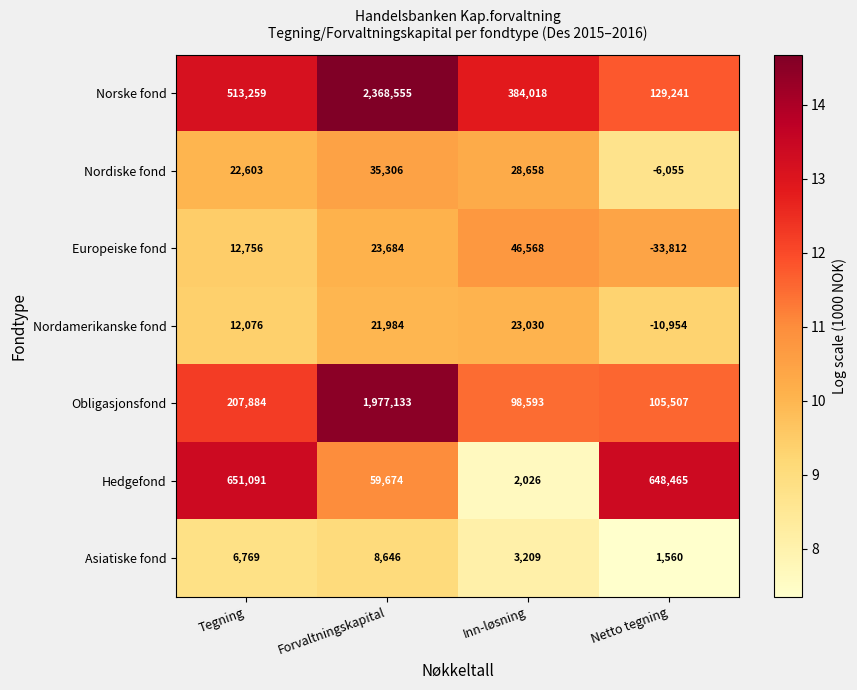

Between Tegning and Forvaltningskapital, which series saw the biggest shift?

Norske fond